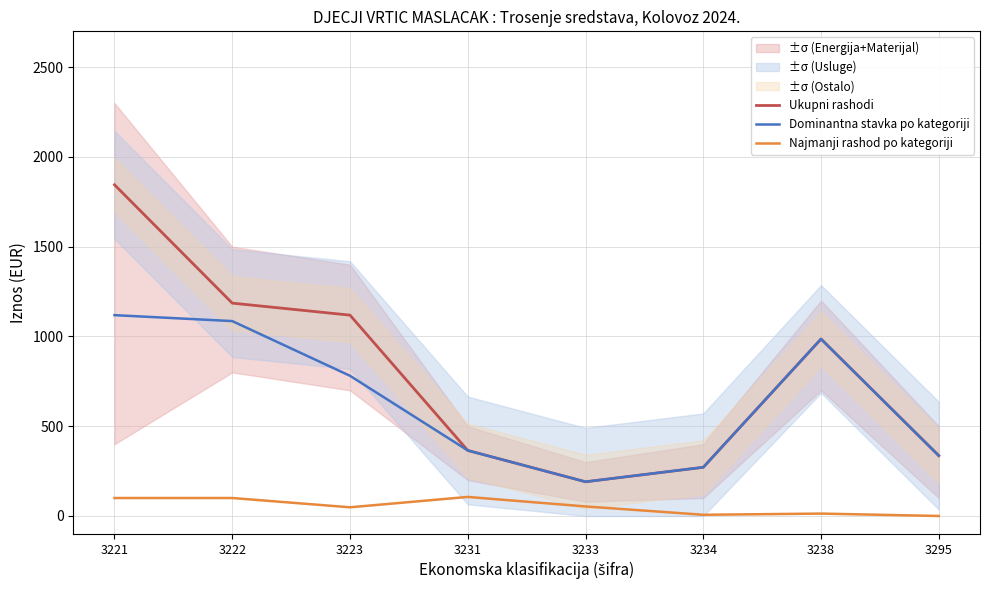

At how many categories does at least one series exceed 711?

4